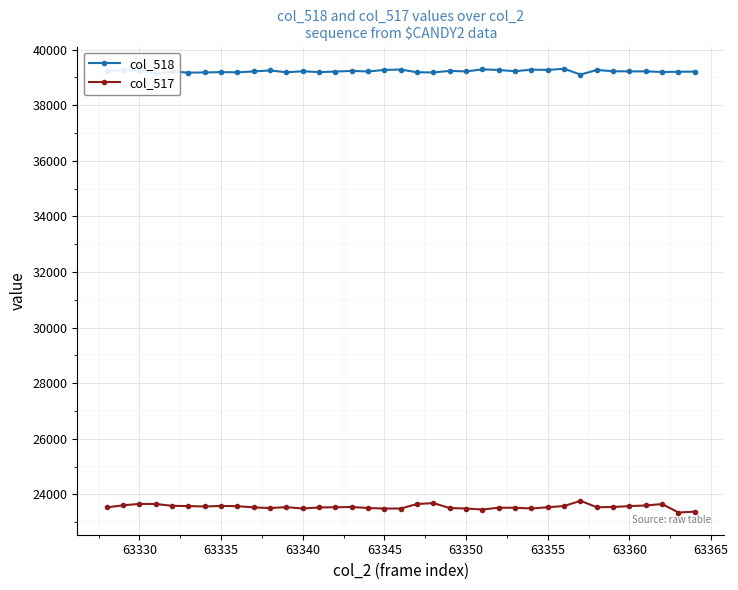

True or false: col_518 has more than 1 points higher than both neighbors.

True